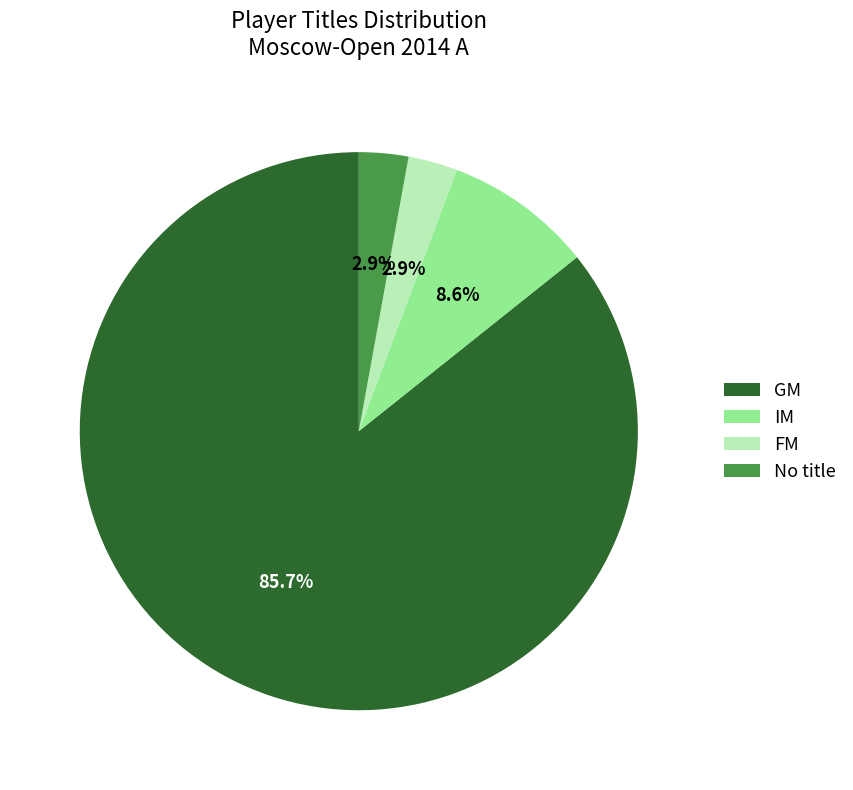

Which has a higher value, IM or No title?

IM